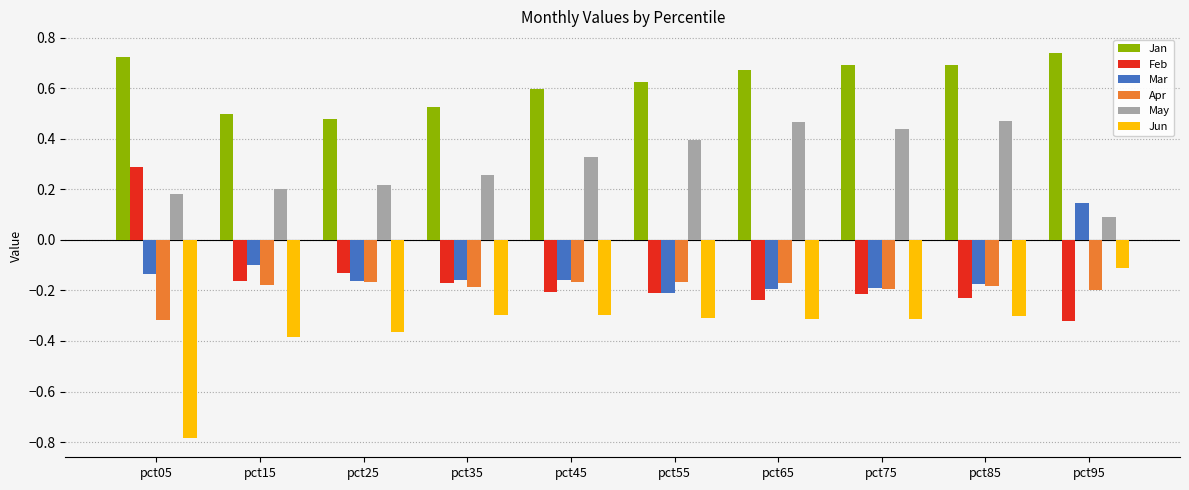

Which series has the widest spread of values?

Jun